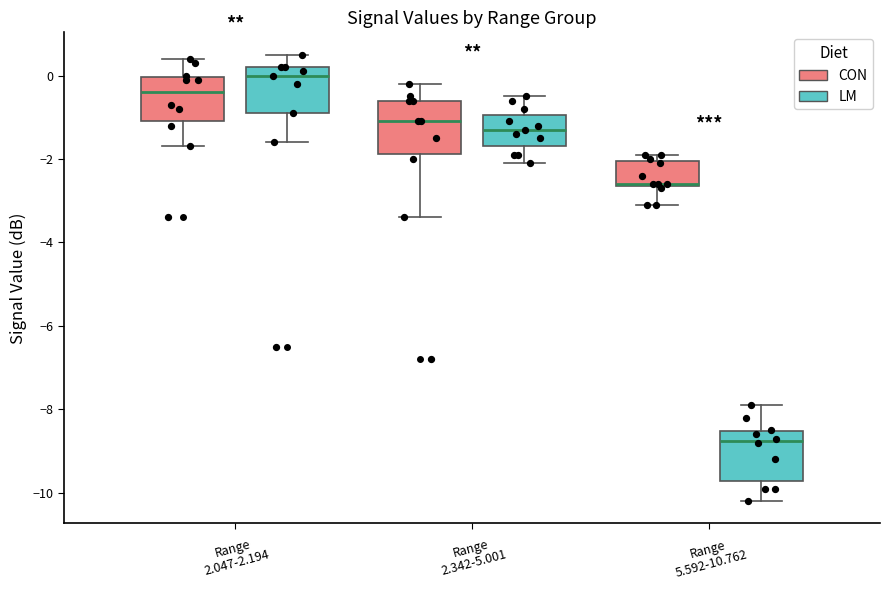

Reading left to right, read every box against the y-axis: the position of its median line, the range the box covers, and the ends of its whiskers. The values are not printed on the chart, so give them approximately, as read against the axis.

Range 2.047-2.194 (CON): median -0.4, box -1.0 to 0.0, whiskers -1.6 to 0.4
Range 2.047-2.194 (LM): median 0.0, box -0.8 to 0.2, whiskers -1.6 to 0.6
Range 2.342-5.001 (CON): median -1.0, box -1.8 to -0.6, whiskers -3.4 to -0.2
Range 2.342-5.001 (LM): median -1.2, box -1.6 to -1.0, whiskers -2.0 to -0.4
Range 5.592-10.762 (CON): median -2.6, box -2.6 to -2.0, whiskers -3.0 to -1.8
Range 5.592-10.762 (LM): median -8.8, box -9.8 to -8.6, whiskers -10.2 to -7.8